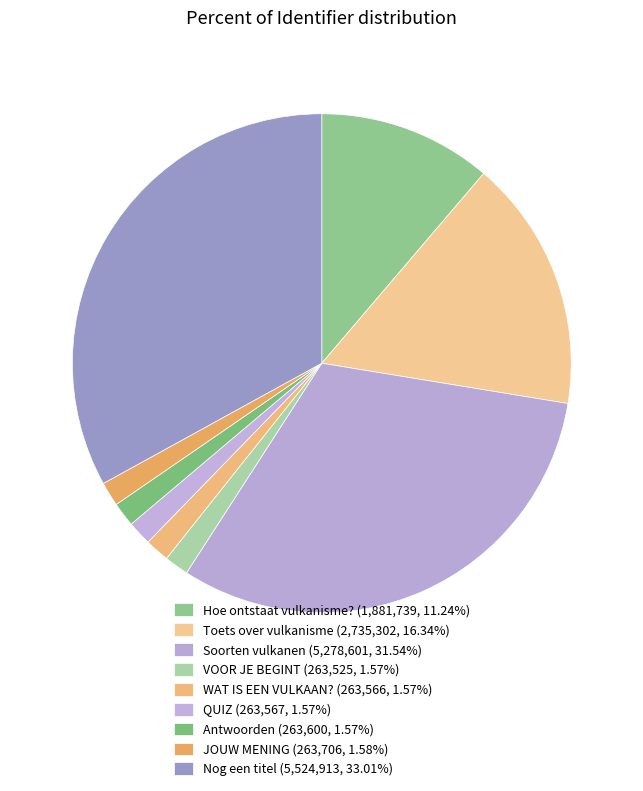

Which slice is the largest?

Nog een titel